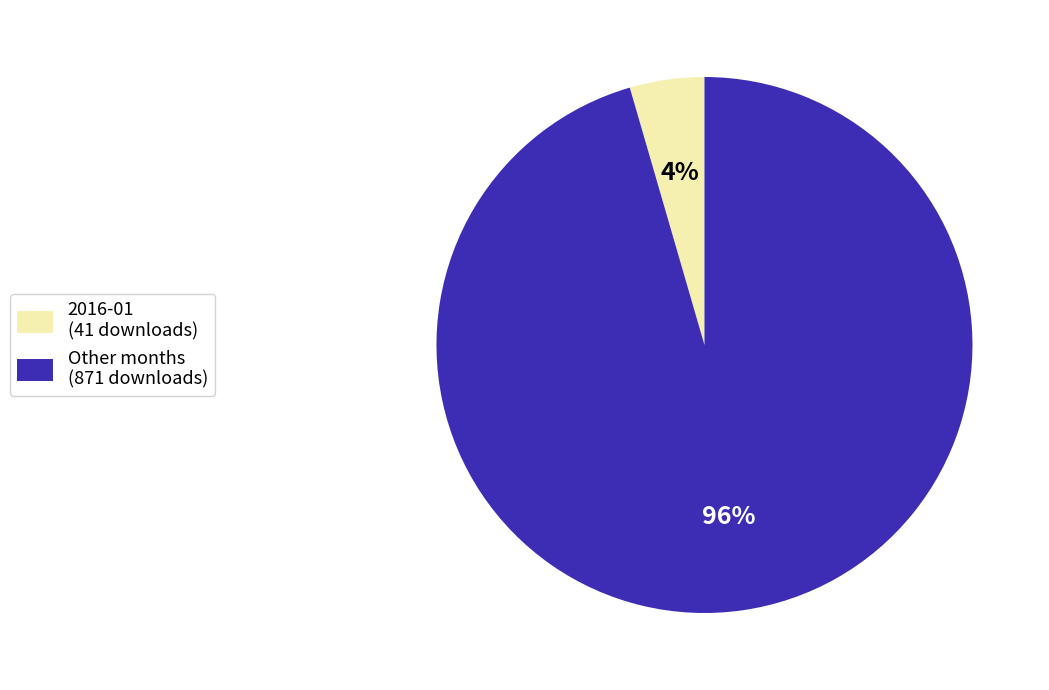

Is it true that 2016-01 (41 downloads) is 4% of the pie?

True